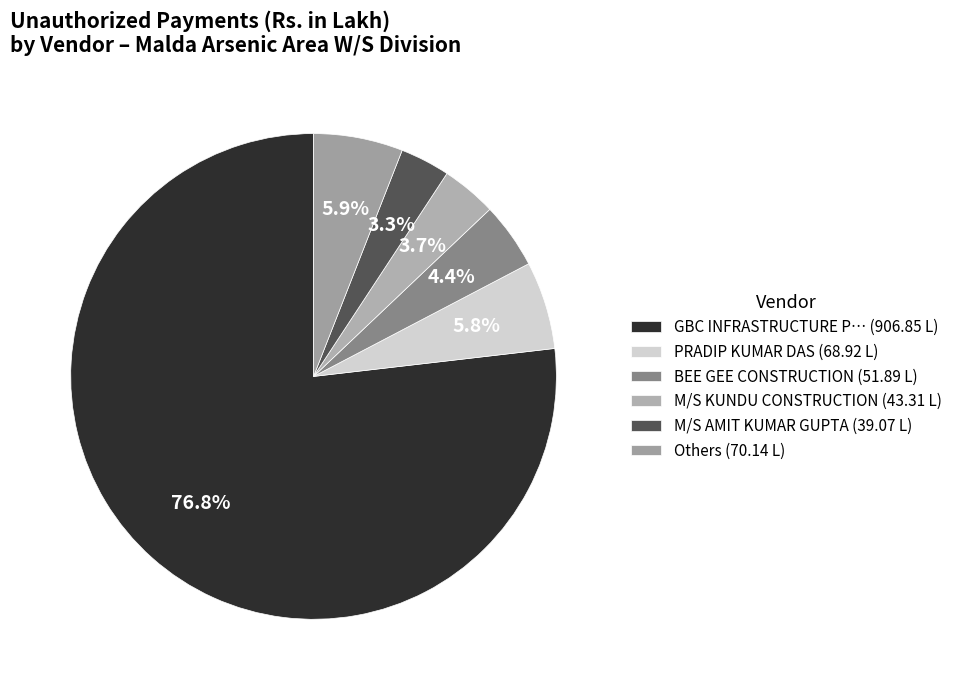

Is there a majority slice in this chart?

Yes